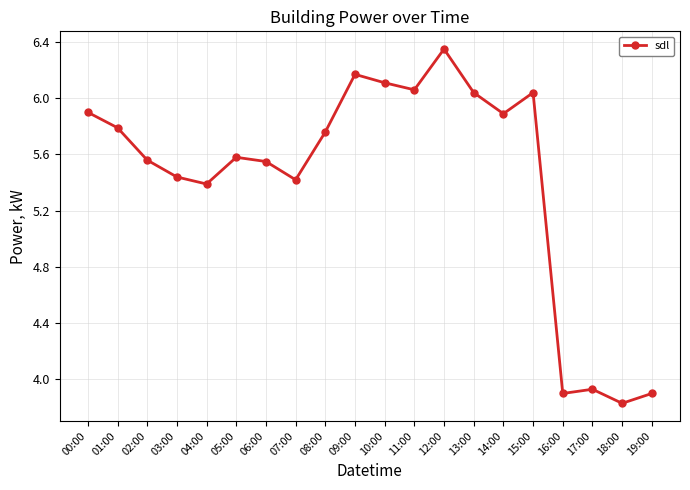

What is the change in value from 02:00 to 13:00?

+0.5